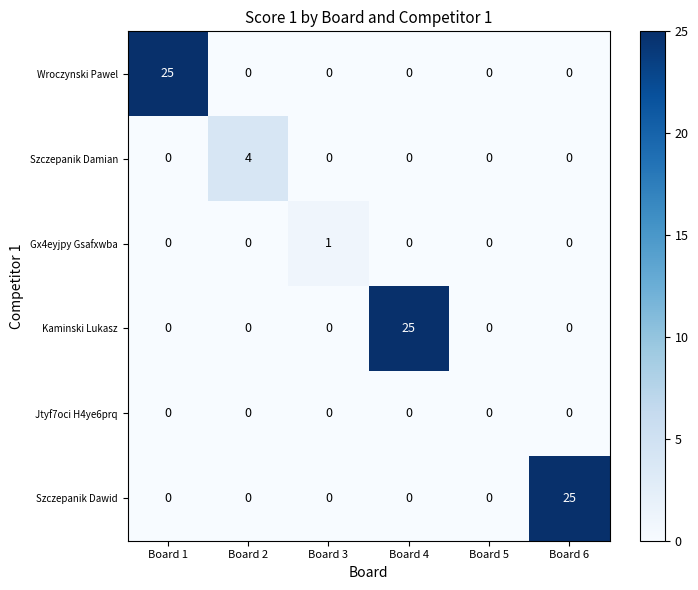

Is it true that Kaminski Lukasz equals 0 at Board 6?

True